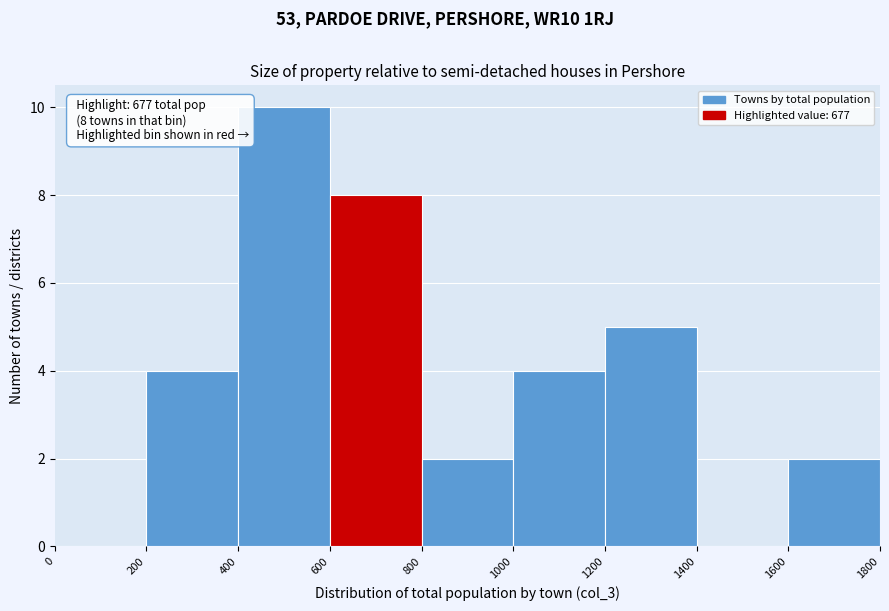

Which range on the x-axis has the tallest bar?

400 to 600